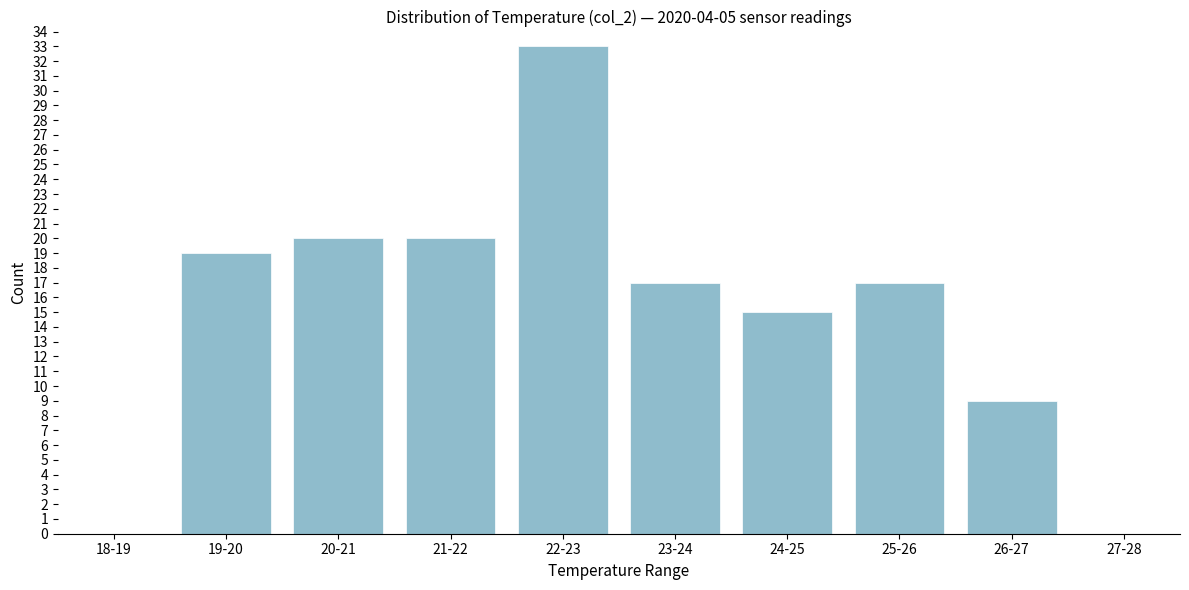

Reading left to right, transcribe all the data shown in this chart.

18-19=0	19-20=19	20-21=20	21-22=20	22-23=33	23-24=17	24-25=15	25-26=17	26-27=9	27-28=0